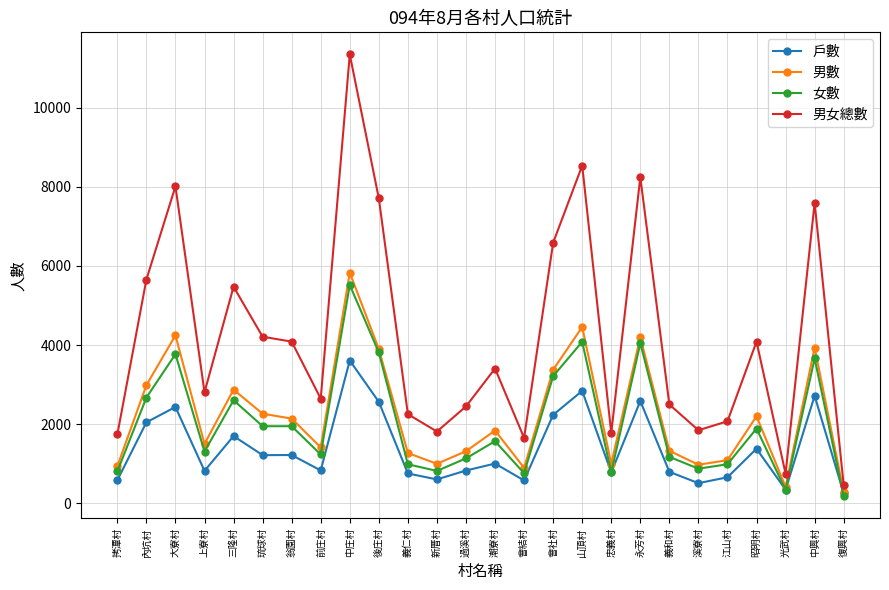

At which category is the sum across all series the highest?

中庄村